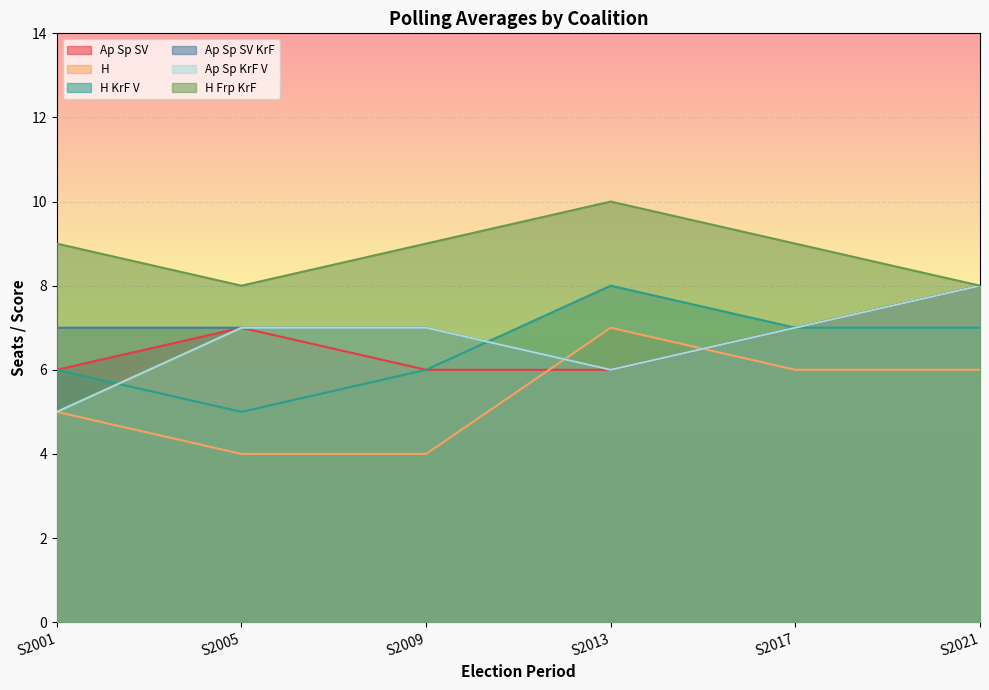

Count the Ap Sp KrF V values in the range 6 to 7.

4